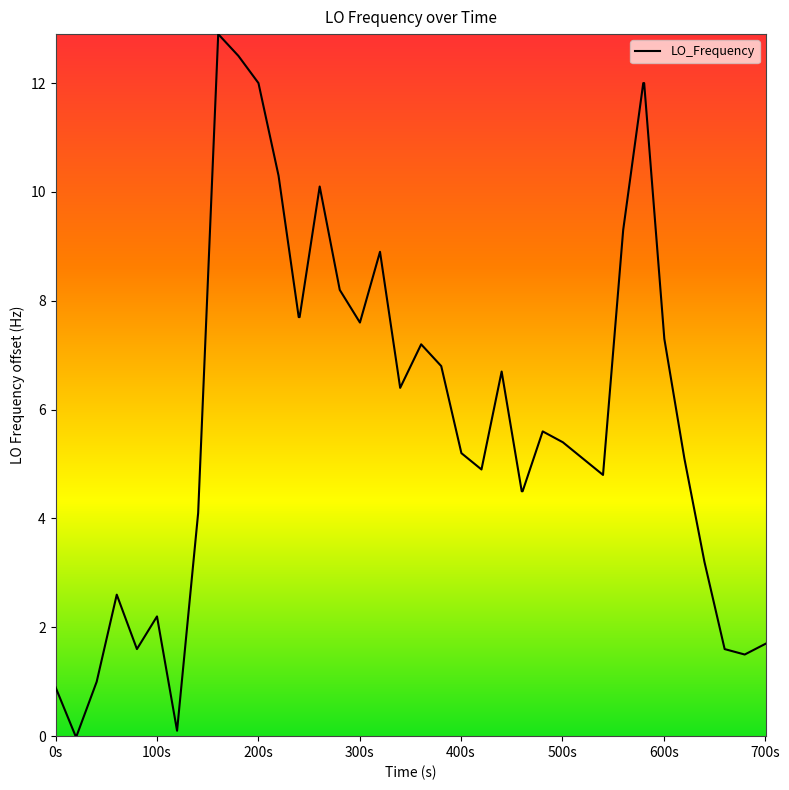

What is the maximum value shown in the chart?

12.9